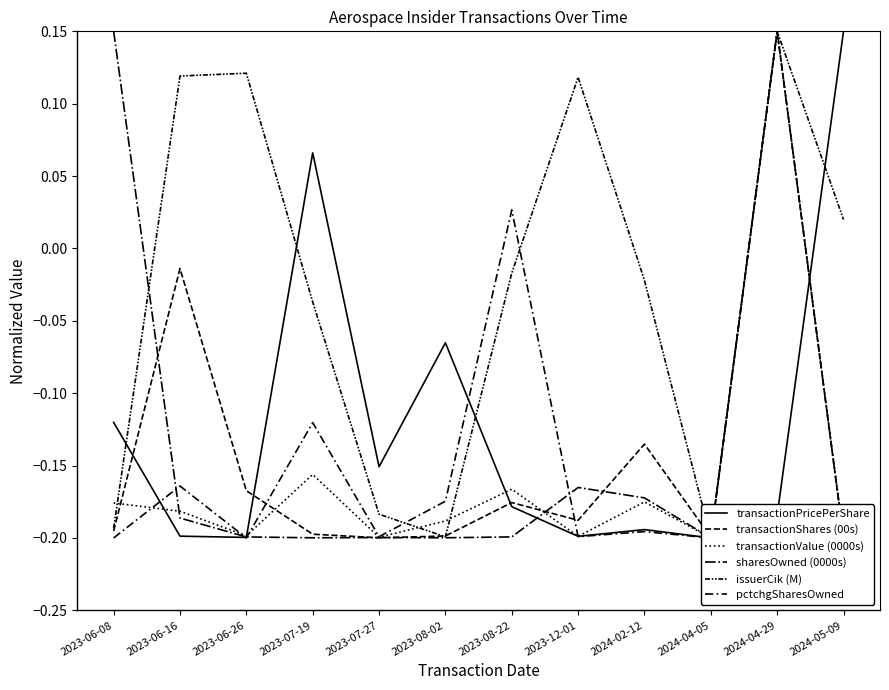

At which label does transactionShares (00s) first exceed 0?

2024-04-29